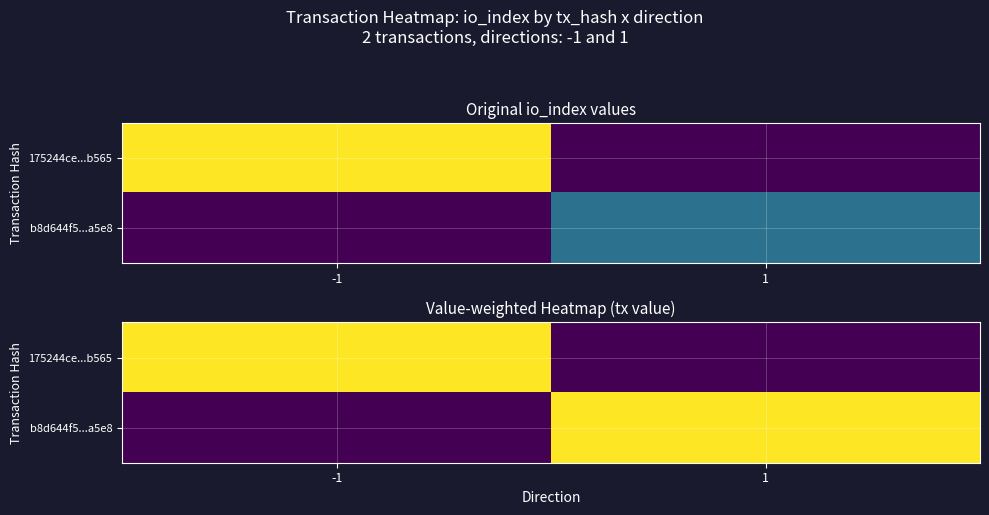

At 1, list the series in order from largest to smallest.

b8d644f5...a5e8, 175244ce...b565